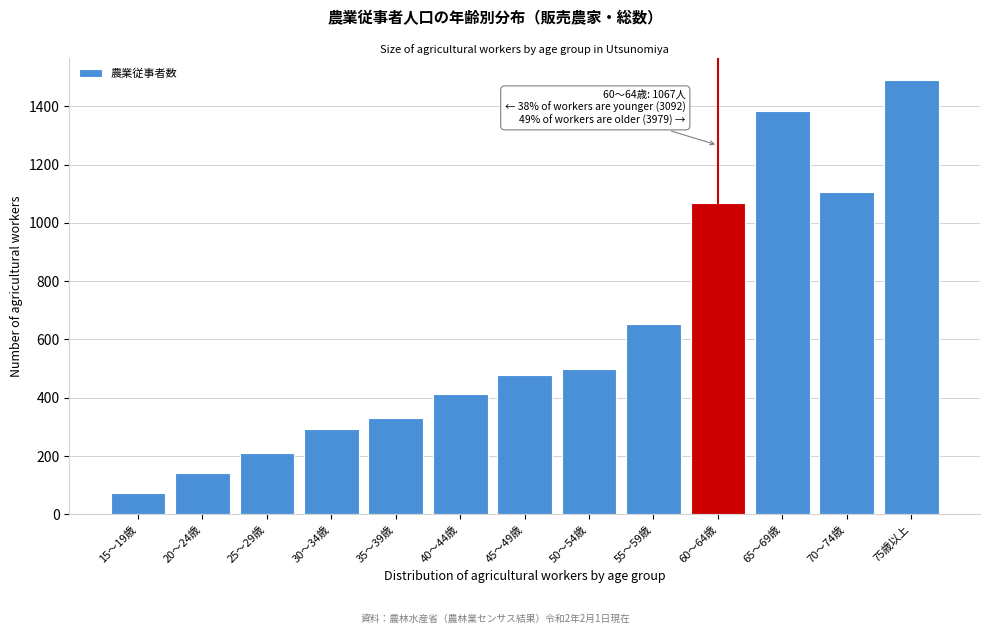

Reading left to right, what are all the values shown in this chart?

73	142	210	292	331	412	479	499	654	1067	1384	1105	1490